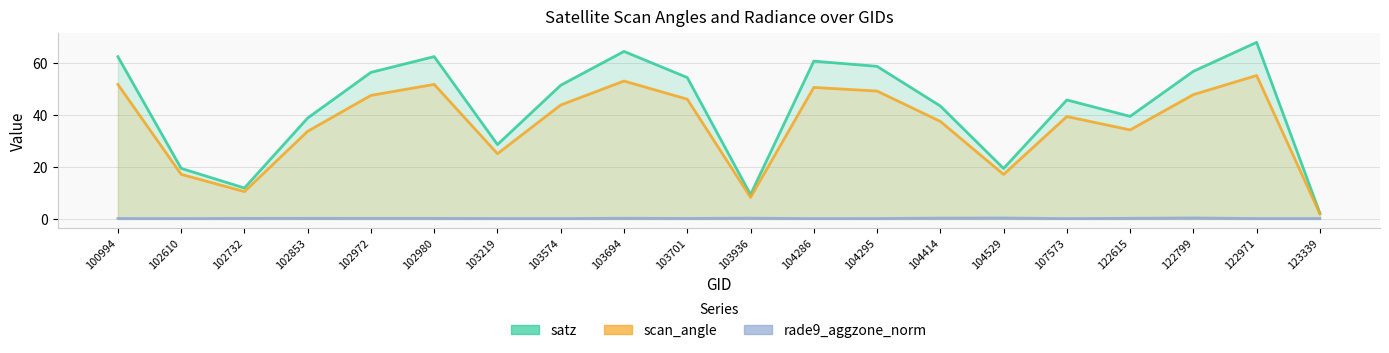

Reading left to right, transcribe all the data shown in this chart.

satz: 62.3	19.4	11.9	38.7	56.3	62.3	28.6	51.3	64.3	54.3	9.4	60.6	58.6	43.4	19.4	45.7	39.4	56.7	67.8	2.3
scan_angle: 51.6	17.1	10.5	33.7	47.4	51.7	25.1	43.7	52.9	46.0	8.3	50.5	49.1	37.5	17.1	39.3	34.2	47.7	55.1	2.0
rade9_aggzone_norm: 0.2	0.2	0.2	0.2	0.2	0.2	0.2	0.2	0.3	0.2	0.3	0.1	0.2	0.3	0.4	0.2	0.3	0.4	0.2	0.2